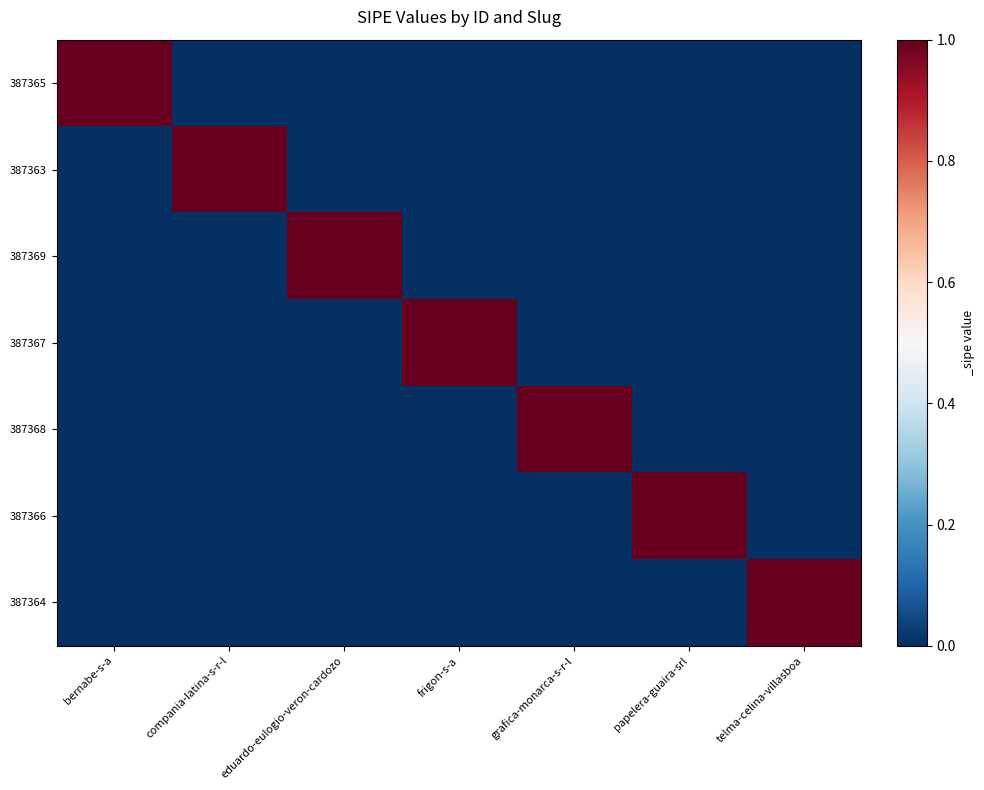

Reading right to left, transcribe all the data shown in this chart.

387365: telma-celina-villasboa=0	papelera-guaira-srl=0	grafica-monarca-s-r-l=0	frigon-s-a=0	eduardo-eulogio-veron-cardozo=0	compania-latina-s-r-l=0	bernabe-s-a=1
387363: telma-celina-villasboa=0	papelera-guaira-srl=0	grafica-monarca-s-r-l=0	frigon-s-a=0	eduardo-eulogio-veron-cardozo=0	compania-latina-s-r-l=1	bernabe-s-a=0
387369: telma-celina-villasboa=0	papelera-guaira-srl=0	grafica-monarca-s-r-l=0	frigon-s-a=0	eduardo-eulogio-veron-cardozo=1	compania-latina-s-r-l=0	bernabe-s-a=0
387367: telma-celina-villasboa=0	papelera-guaira-srl=0	grafica-monarca-s-r-l=0	frigon-s-a=1	eduardo-eulogio-veron-cardozo=0	compania-latina-s-r-l=0	bernabe-s-a=0
387368: telma-celina-villasboa=0	papelera-guaira-srl=0	grafica-monarca-s-r-l=1	frigon-s-a=0	eduardo-eulogio-veron-cardozo=0	compania-latina-s-r-l=0	bernabe-s-a=0
387366: telma-celina-villasboa=0	papelera-guaira-srl=1	grafica-monarca-s-r-l=0	frigon-s-a=0	eduardo-eulogio-veron-cardozo=0	compania-latina-s-r-l=0	bernabe-s-a=0
387364: telma-celina-villasboa=1	papelera-guaira-srl=0	grafica-monarca-s-r-l=0	frigon-s-a=0	eduardo-eulogio-veron-cardozo=0	compania-latina-s-r-l=0	bernabe-s-a=0